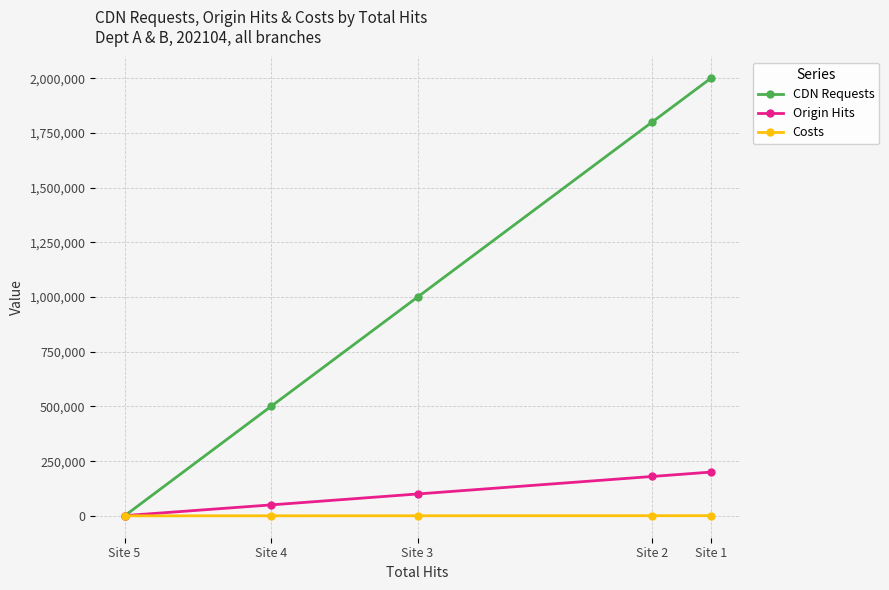

Does the chart display data point markers on the line(s)?

Yes